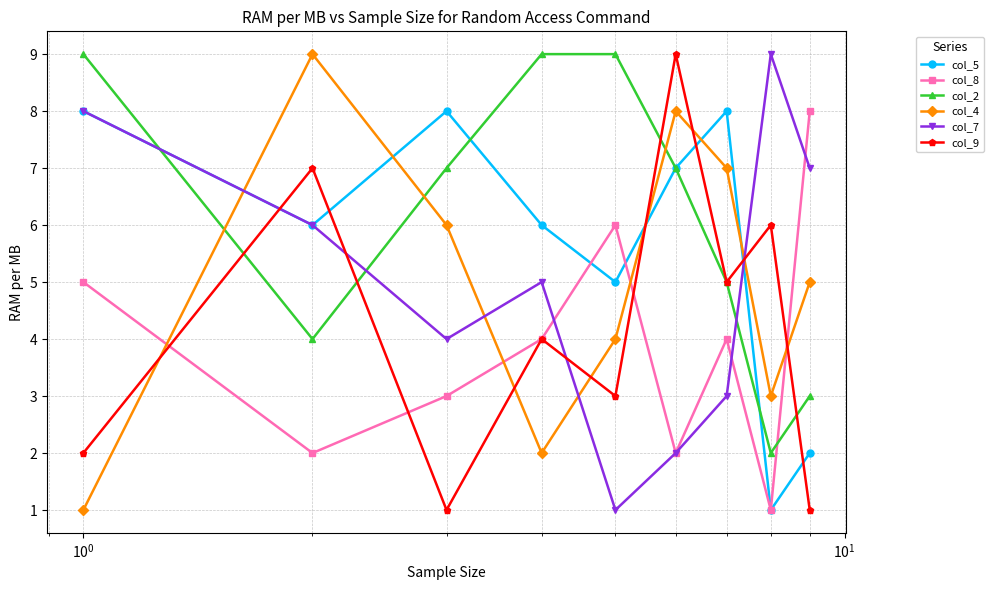

Count the col_2 values in the range 4 to 9.

7